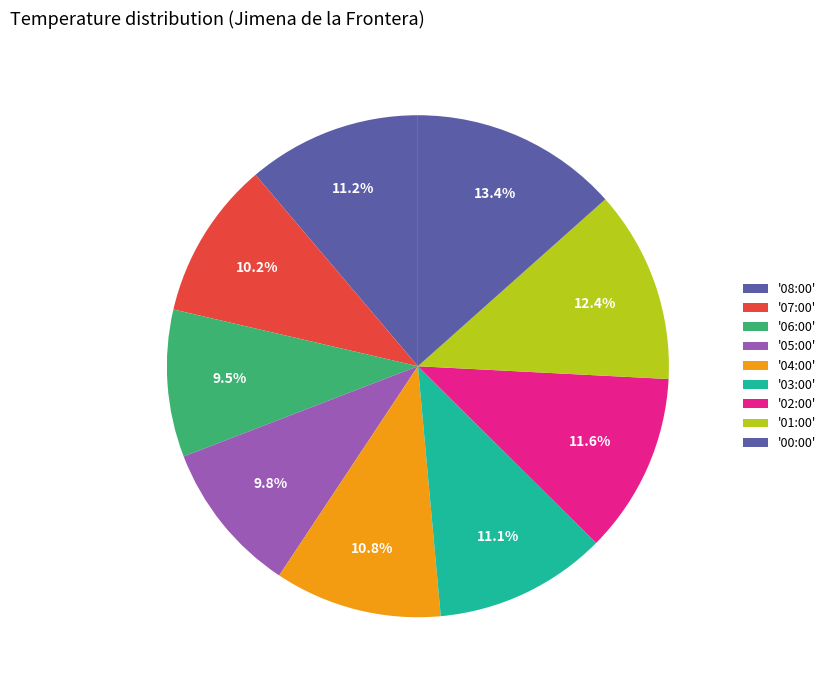

Rank the categories by value from lowest to highest.

06:00, 05:00, 07:00, 04:00, 03:00, 08:00, 02:00, 01:00, 00:00